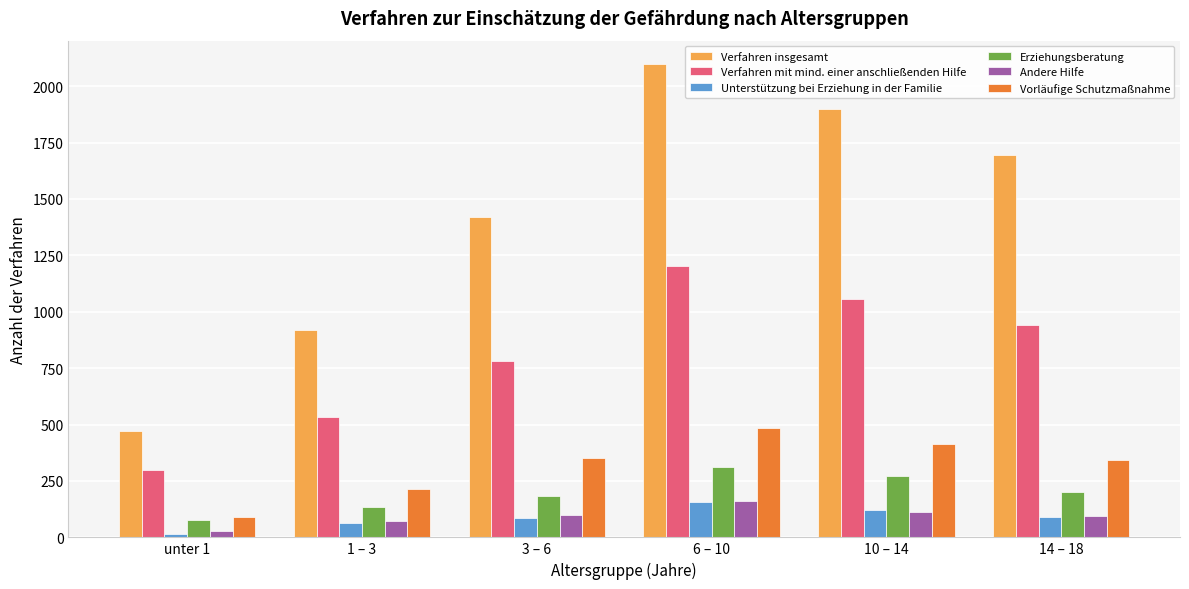

Which series has the widest spread of values?

Verfahren insgesamt